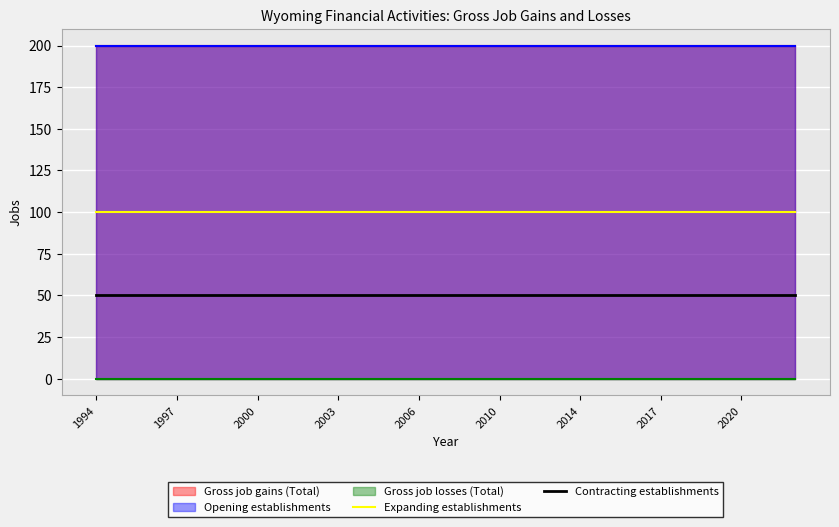

What is the average value of the Expanding establishments series?

100